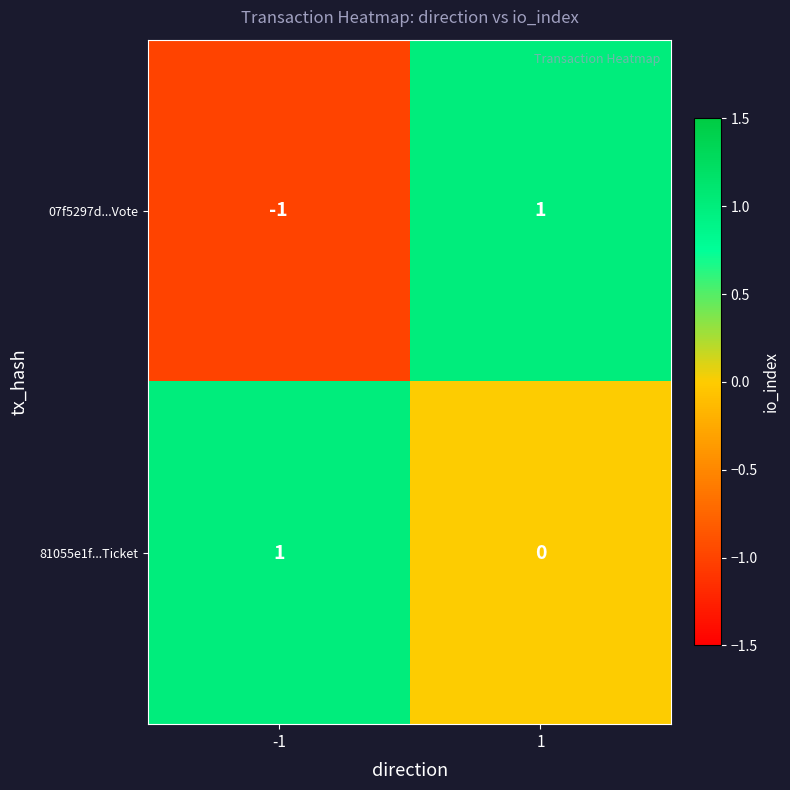

True or false: 81055e1f...Ticket has a value of 1 at -1.

True